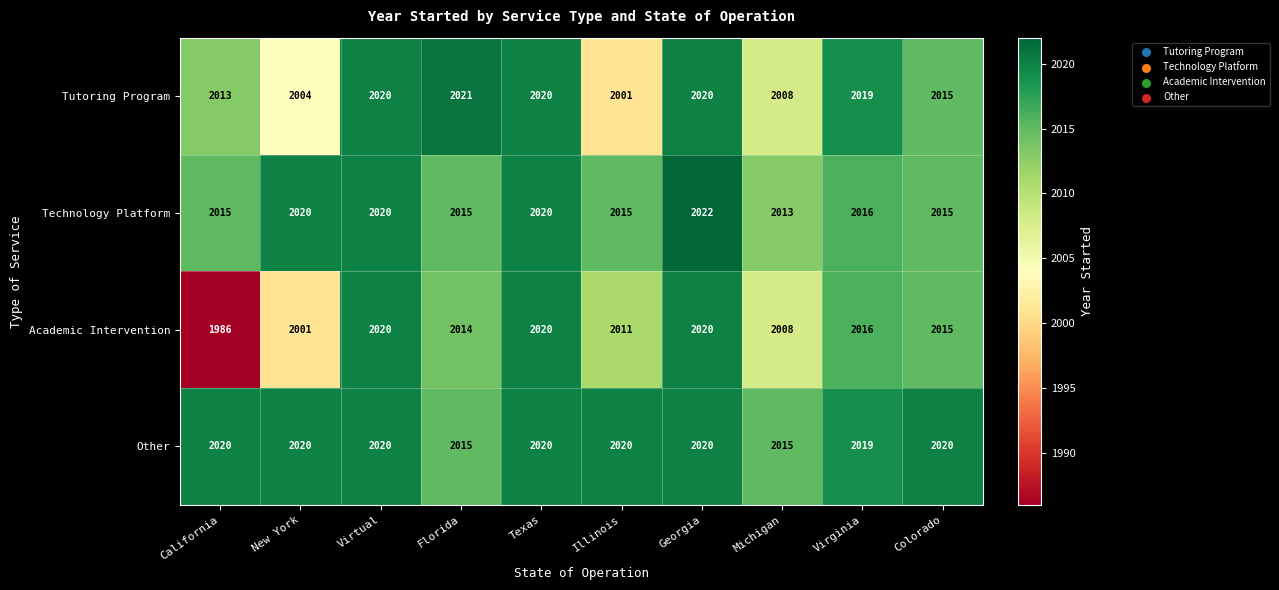

Which category has the lowest value across all series?

California